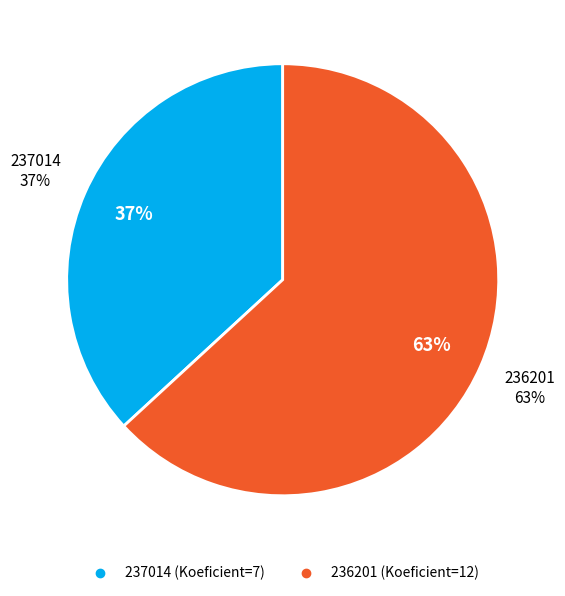

Combined, what portion of the pie is 236201 and 237014?

100.0%